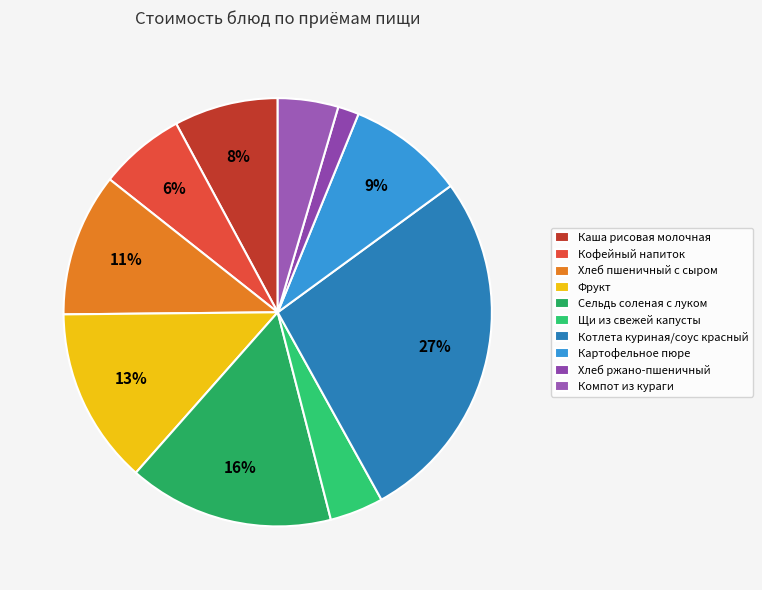

Combined, what portion of the pie is Компот из кураги and Котлета куриная/соус красный?

31.6%